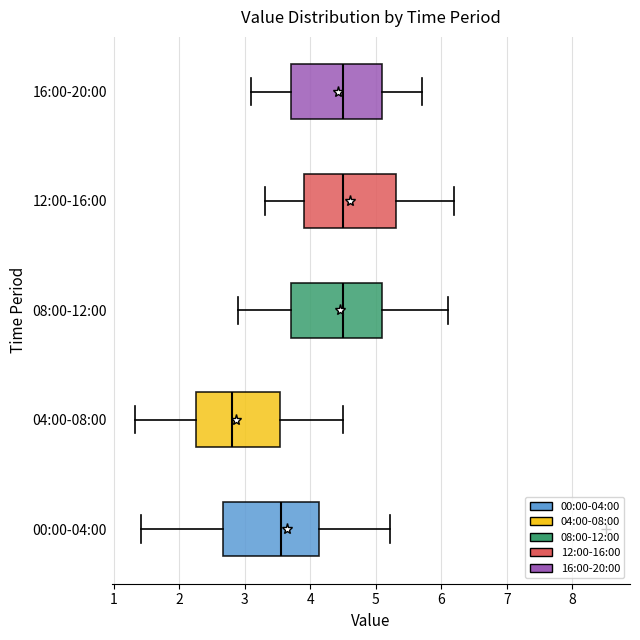

Reading bottom to top, read every box against the x-axis: the position of its median line, the range the box covers, and the ends of its whiskers. The values are not printed on the chart, so give them approximately, as read against the axis.

00:00-04:00: median 3.6, box 2.7 to 4.1, whiskers 1.4 to 5.2
04:00-08:00: median 2.8, box 2.3 to 3.5, whiskers 1.3 to 4.5
08:00-12:00: median 4.5, box 3.7 to 5.1, whiskers 2.9 to 6.1
12:00-16:00: median 4.5, box 3.9 to 5.3, whiskers 3.3 to 6.2
16:00-20:00: median 4.5, box 3.7 to 5.1, whiskers 3.1 to 5.7